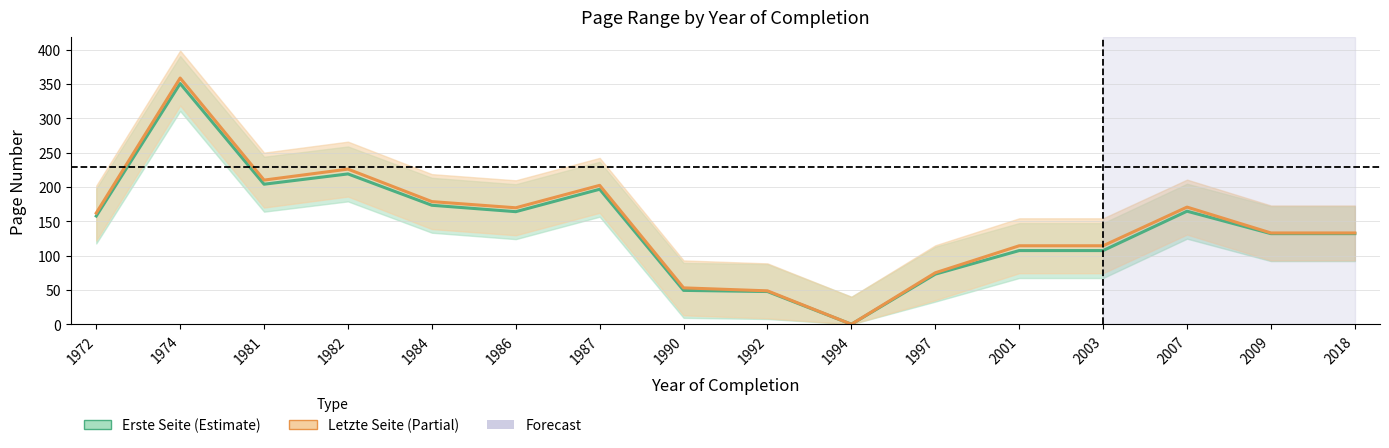

What is the value of the Letzte Seite point at the 2nd from the left?

358.7